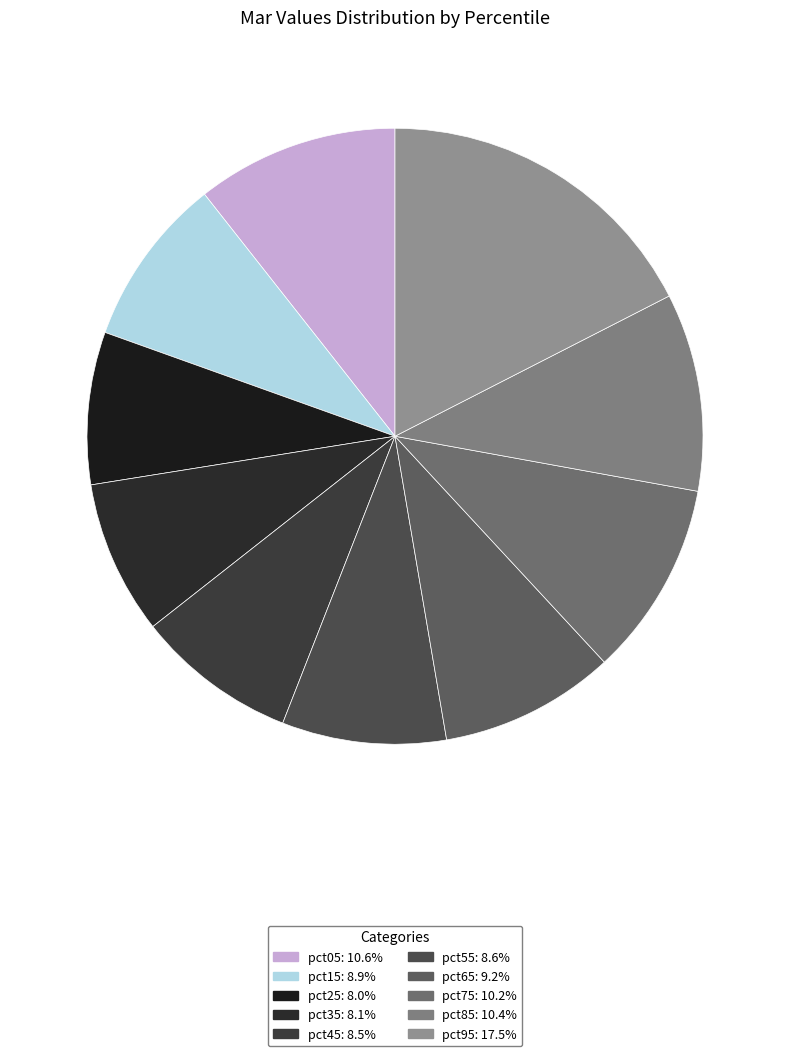

How many slices are in this pie chart?

10